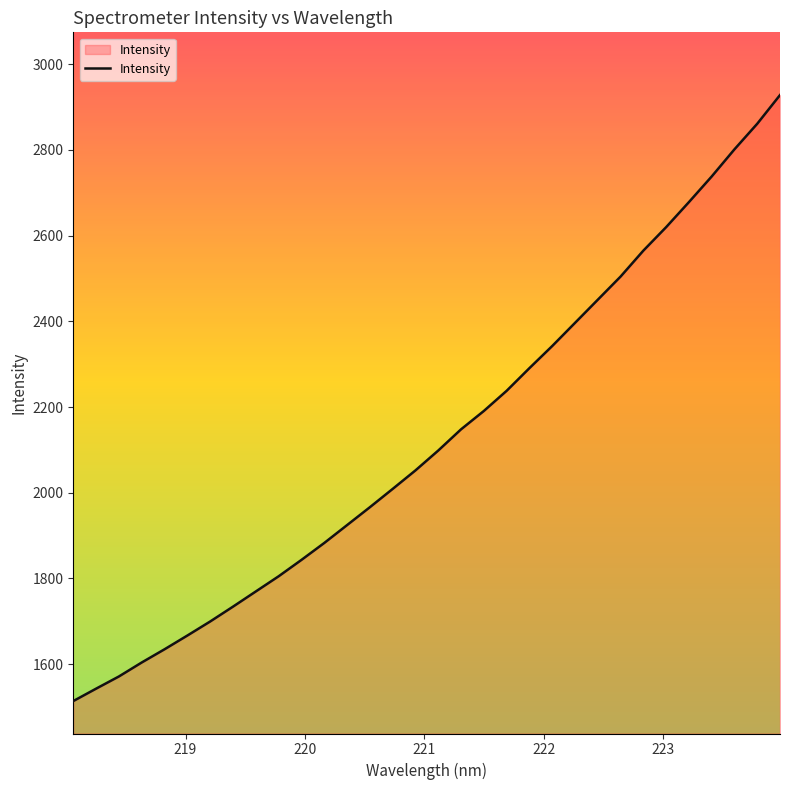

What is the maximum value shown in the chart?

2928.1